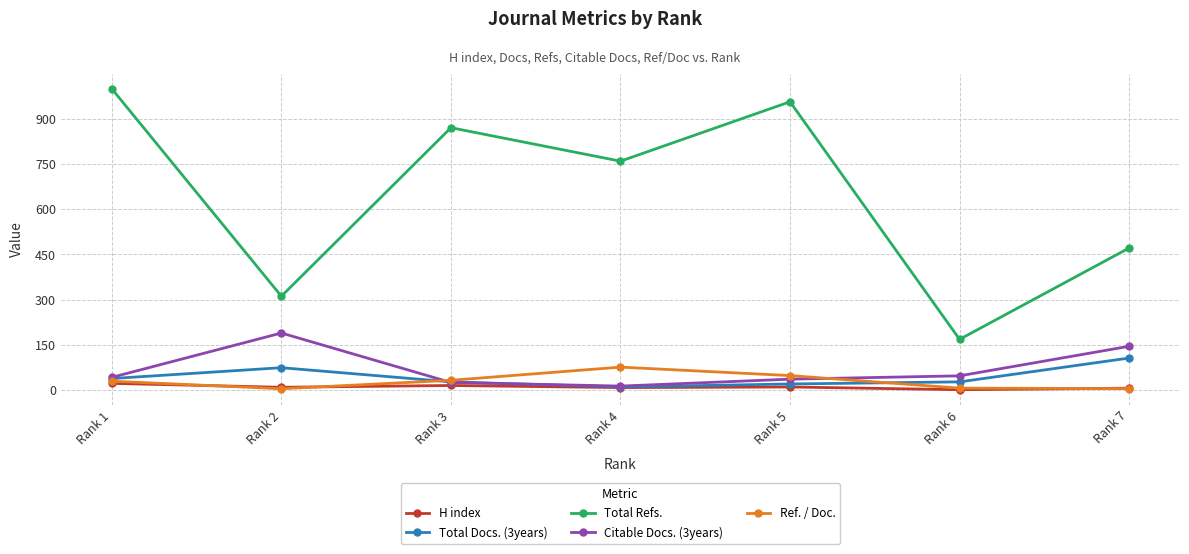

In Total Docs. (3years), how many points are lower than both neighbors (excluding endpoints)?

1